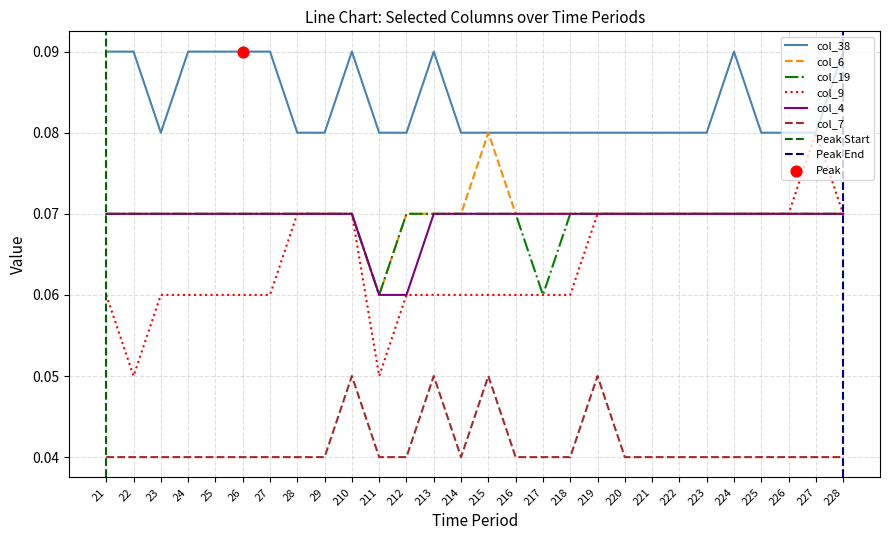

Is the value of col_6 at 217 greater than the value of col_38 at 213?

No